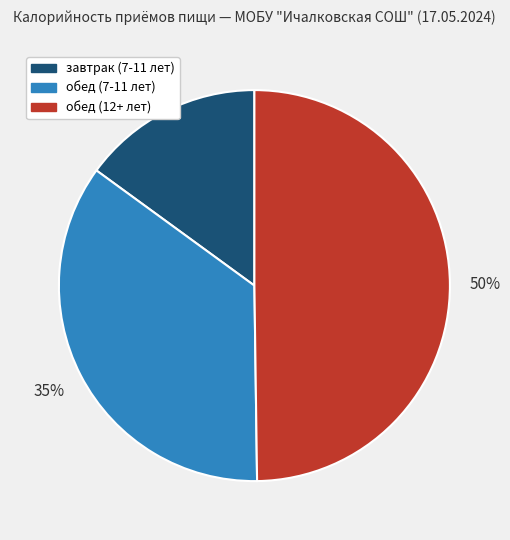

What is the smallest slice in the pie chart?

завтрак (7-11 лет)